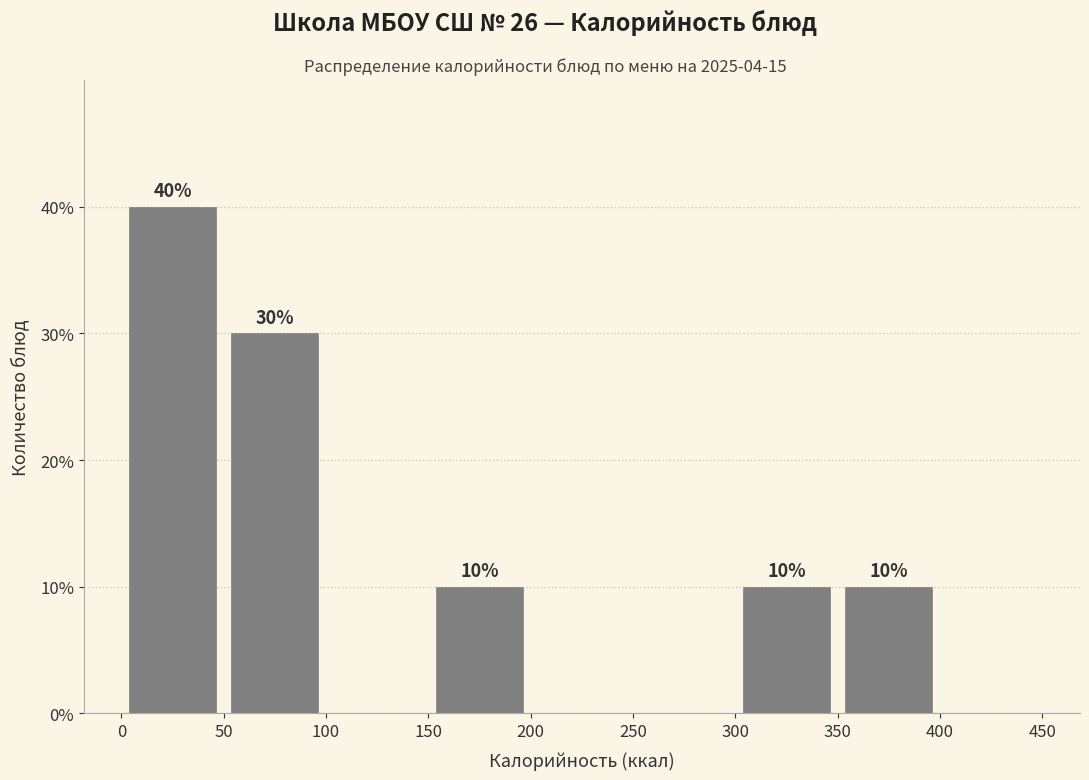

Which range on the x-axis has the tallest bar?

0 to 50